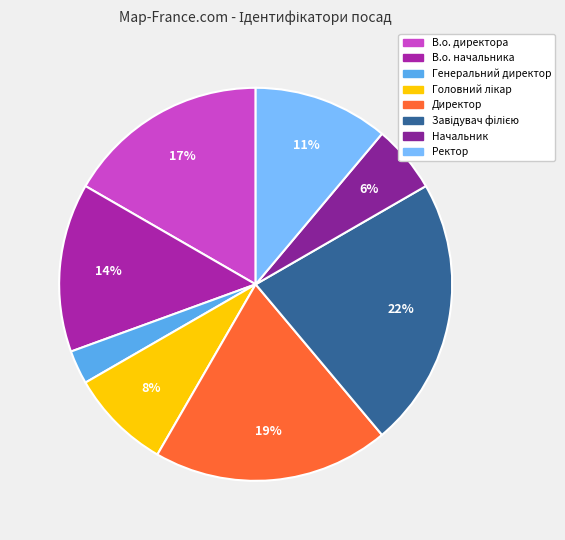

To the nearest percent, what is the difference between the largest and smallest slice percentages?

19%